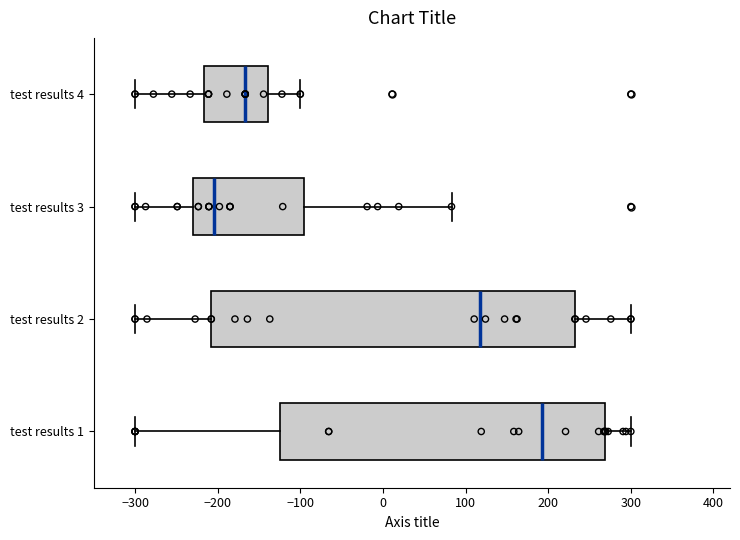

Comparing the boxes themselves (not the whiskers), which one is the widest?

test results 2